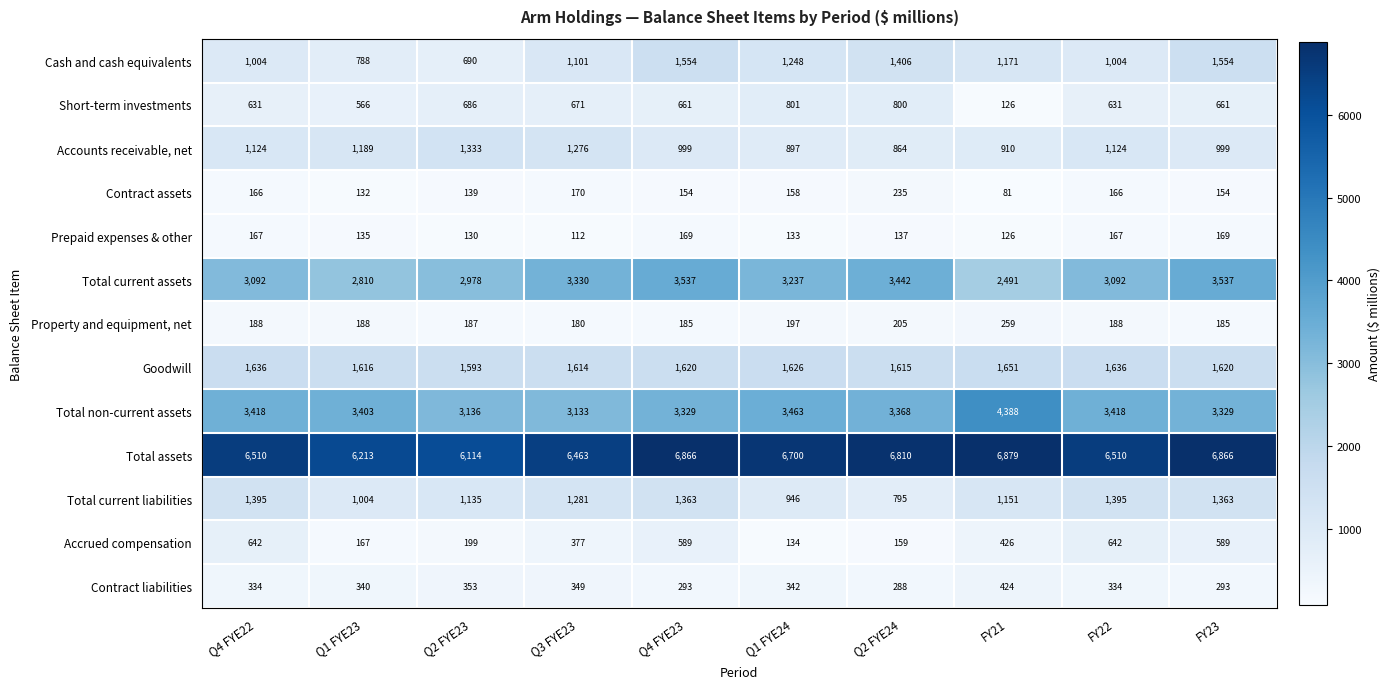

The value of Accounts receivable, net at Q1 FYE23 is 1740. True or false?

False